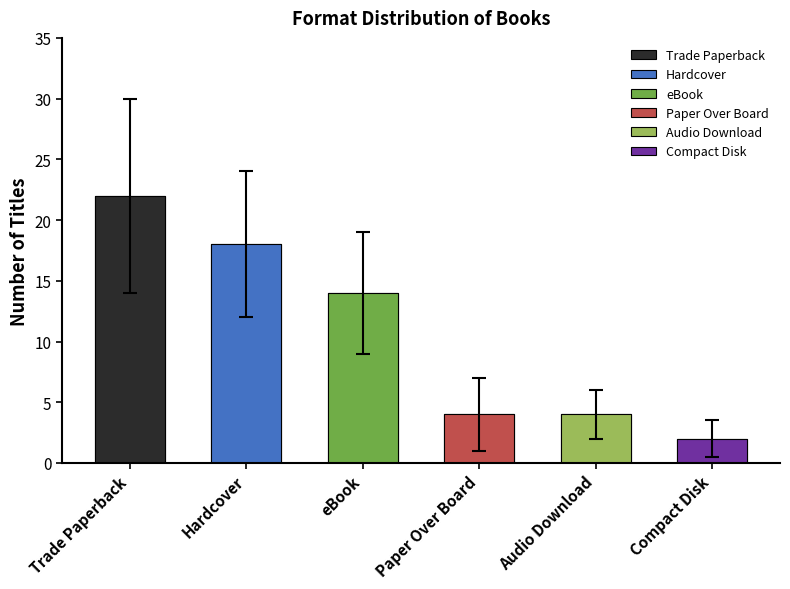

What is the difference between the maximum and minimum values?

20